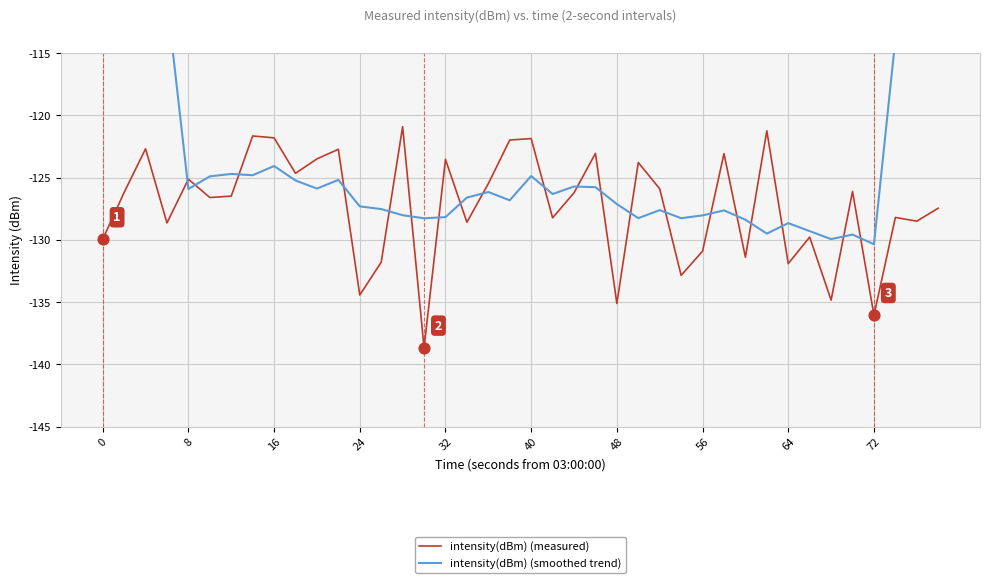

At how many categories does at least one series exceed -119?

7